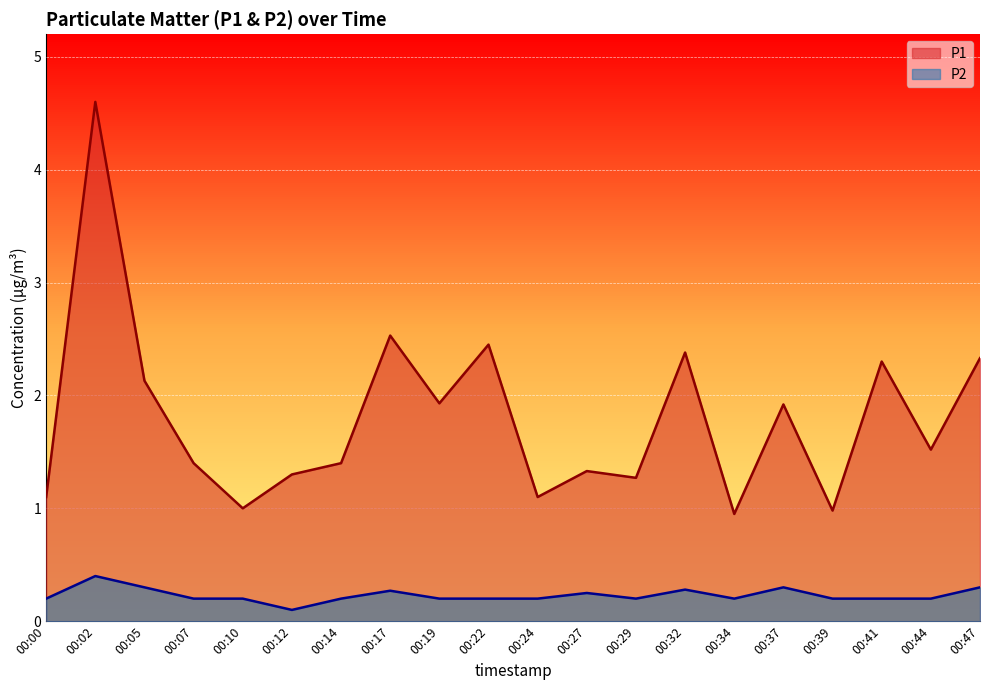

List the series in order of their peak value, lowest first.

P2, P1